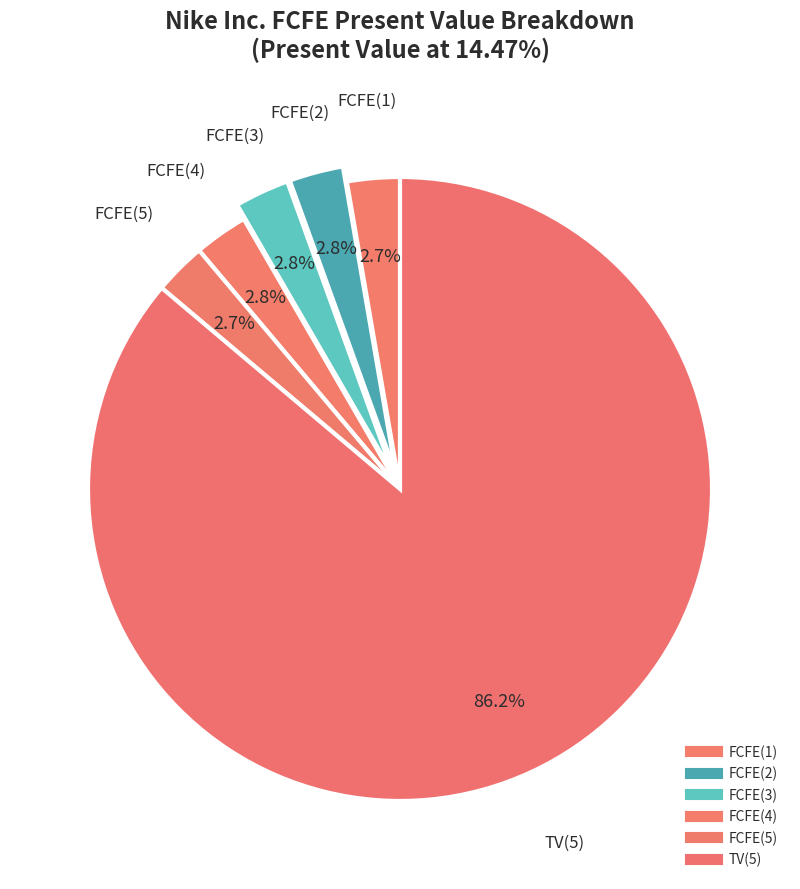

What portion of the pie excludes FCFE(3)?

97.2%